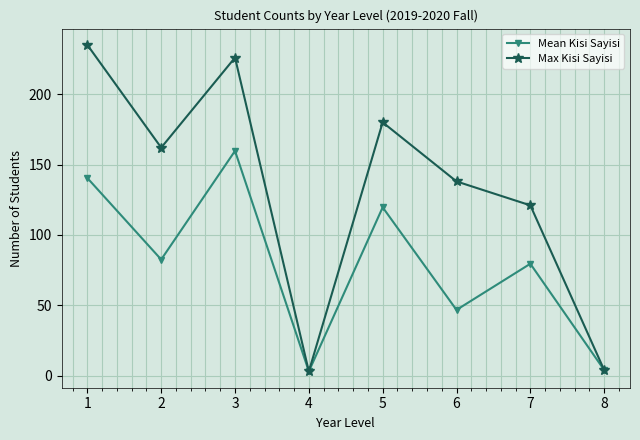

Where does the Max Kisi Sayisi series first go above 162?

1